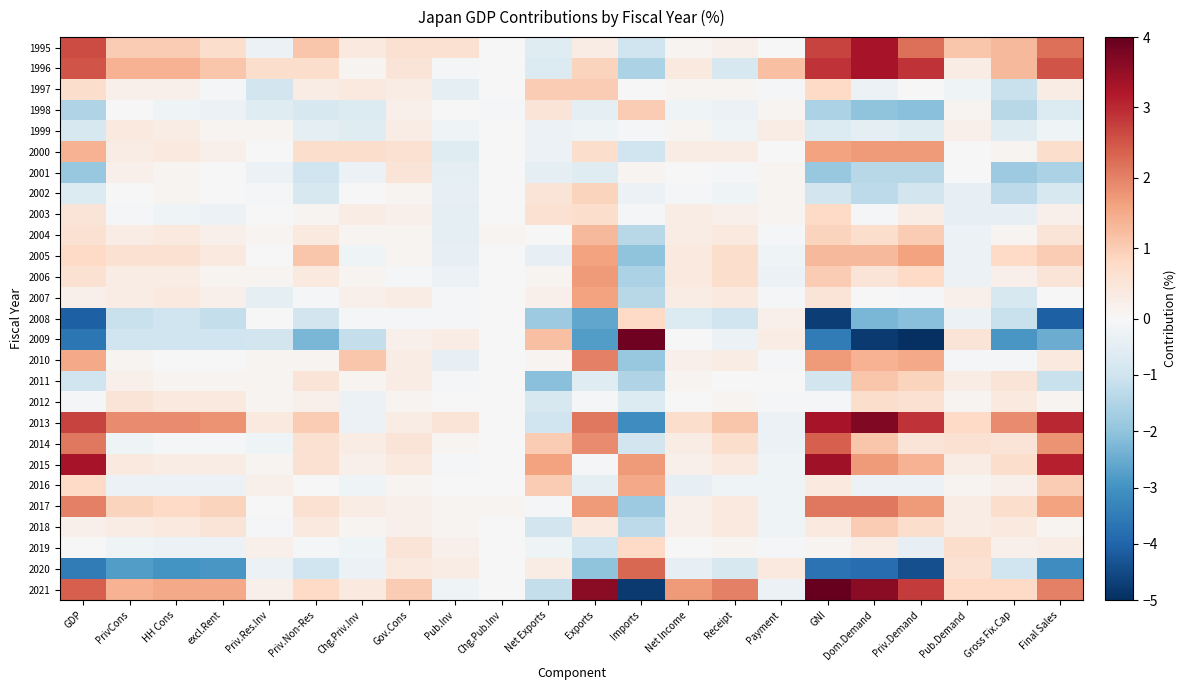

List the series in order of their peak value, highest first.

2021, 2009, 2013, 2015, 1995, 1996, 2014, 2020, 2017, 2010, 2000, 2006, 2005, 2007, 2016, 2004, 2011, 1997, 1998, 2018, 2002, 2003, 2008, 2019, 2012, 2001, 1999